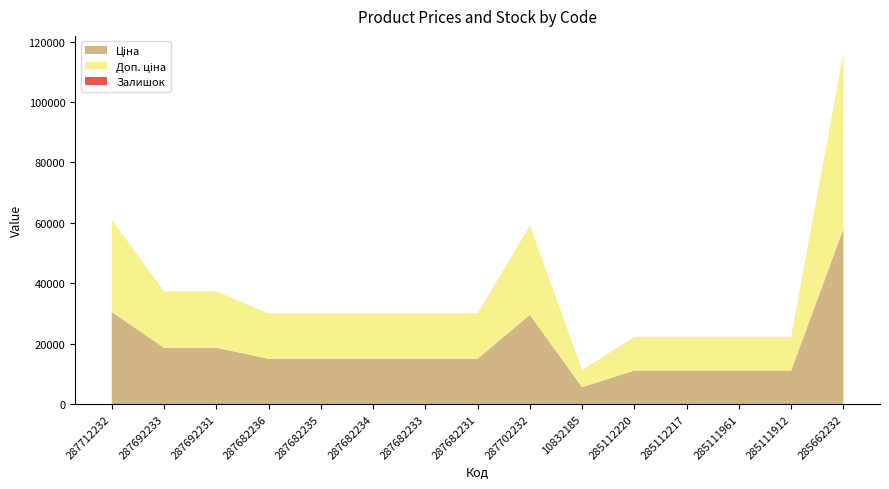

Reading left to right, transcribe all the data shown in this chart.

Ціна: 30512.3	18671.5	18671.5	15019.2	15019.2	15019.2	15019.2	15019.2	29548.9	5636.0	11113.6	11113.6	11113.6	11113.6	58037.0
Доп. ціна: 30512.3	18671.5	18671.5	15019.2	15019.2	15019.2	15019.2	15019.2	29548.9	5636.0	11113.6	11113.6	11113.6	11113.6	58037.0
Залишок: 0.0	0.0	0.0	0.0	0.0	0.0	0.0	0.0	0.0	1.0	17.0	17.0	17.0	14.0	12.0